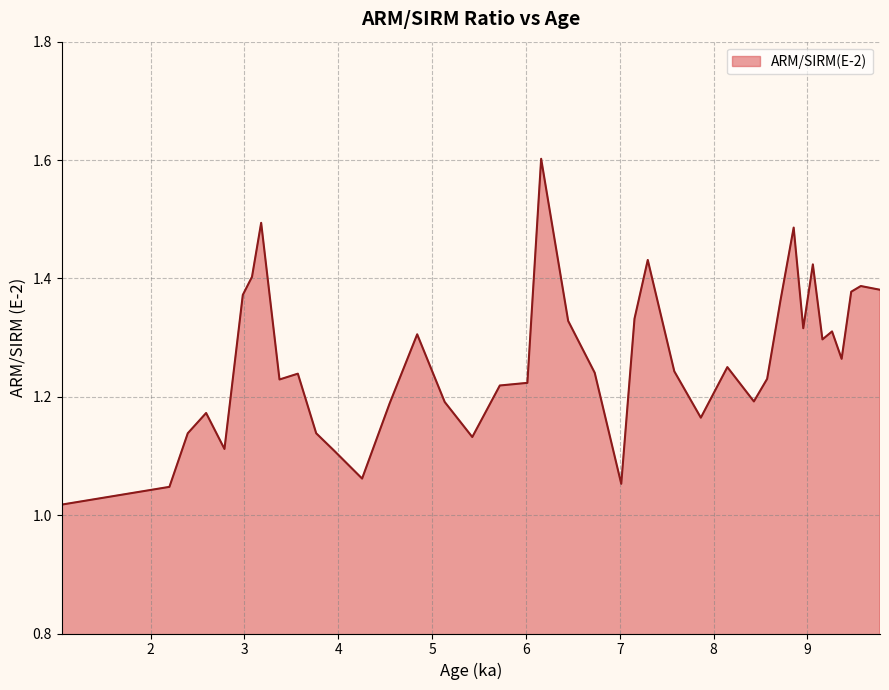

How many lines are shown in the chart?

1